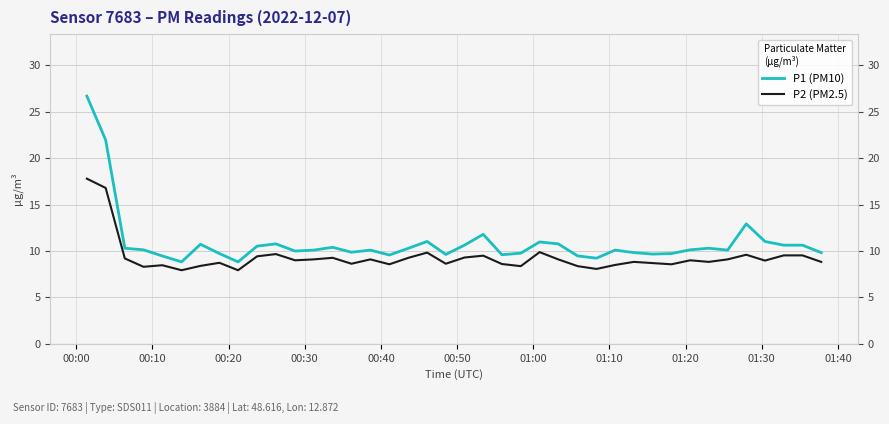

What is the lowest value of the P1 (PM10) series?

8.8